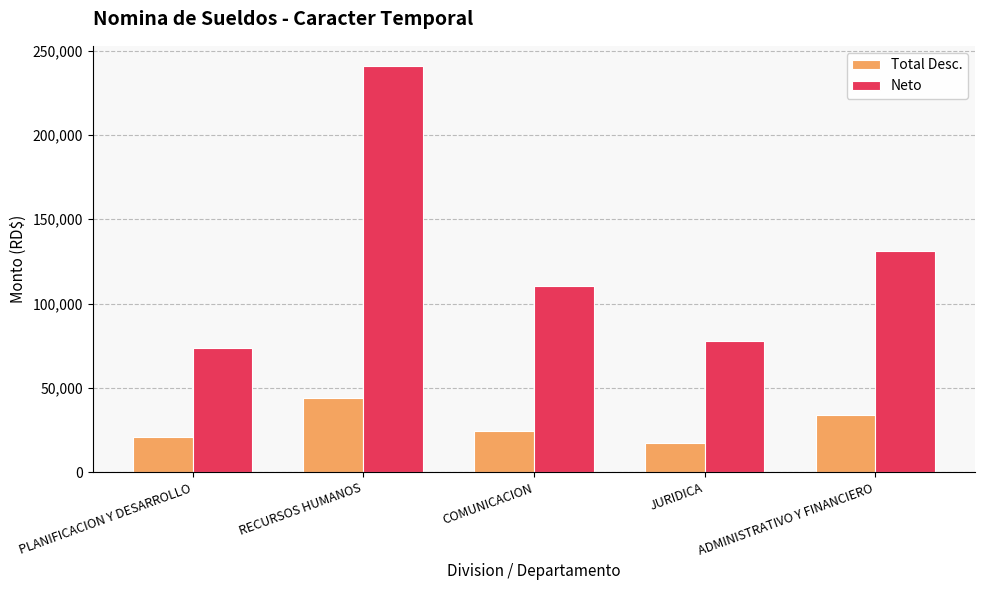

What are all the series names shown in the legend?

Total Desc., Neto